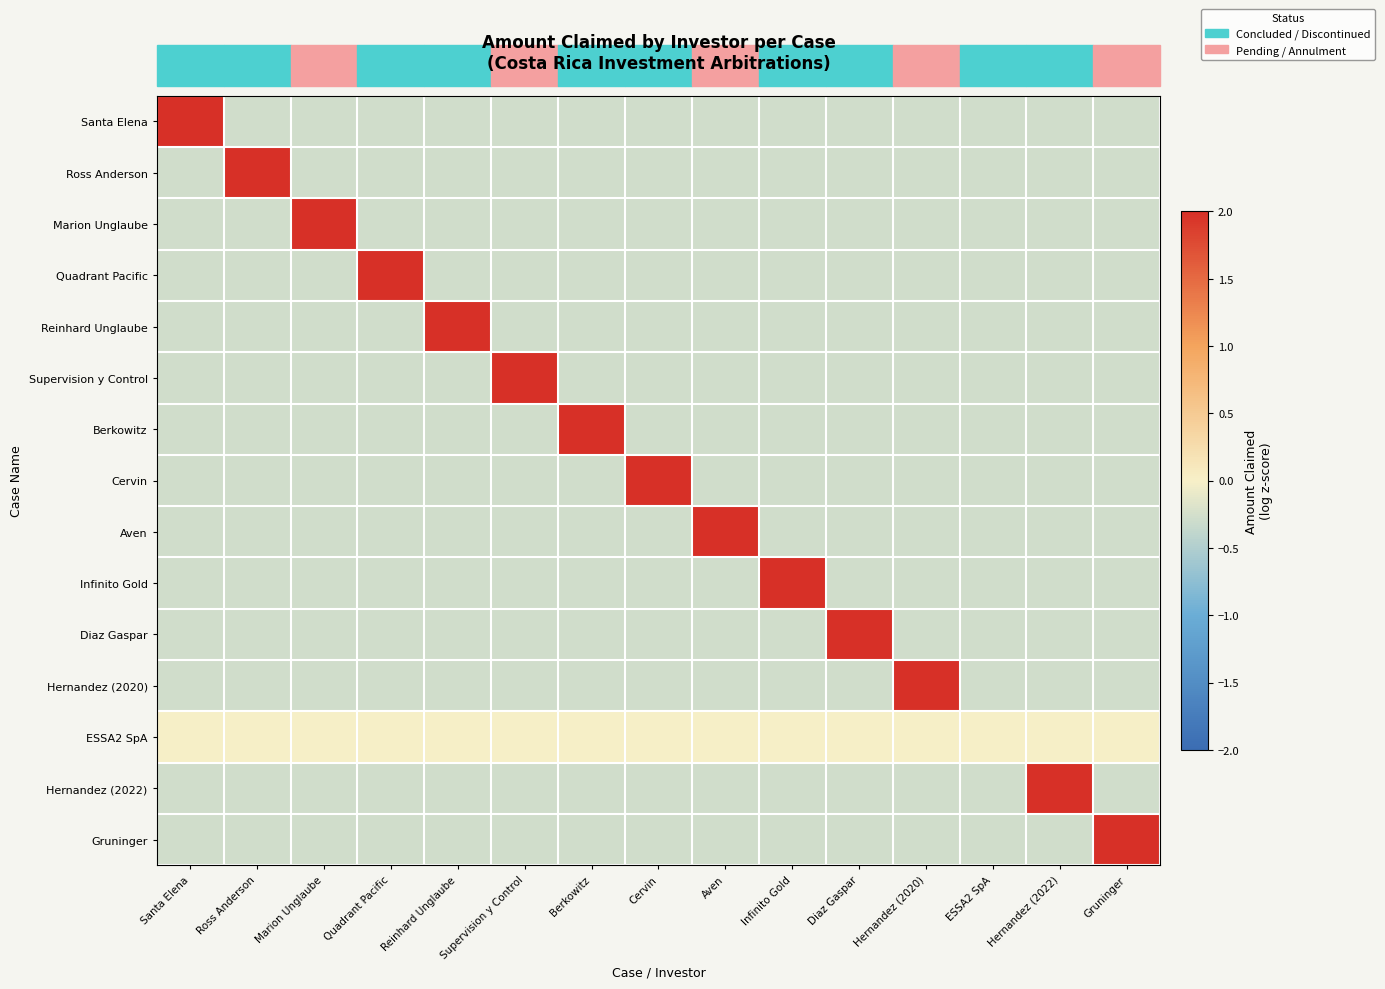

List the series in order of their peak value, highest first.

Cervin, Ross Anderson, Supervision y Control, Aven, Diaz Gaspar, Quadrant Pacific, Hernandez (2020), Hernandez (2022), Gruninger, Santa Elena, Marion Unglaube, Reinhard Unglaube, Berkowitz, Infinito Gold, ESSA2 SpA